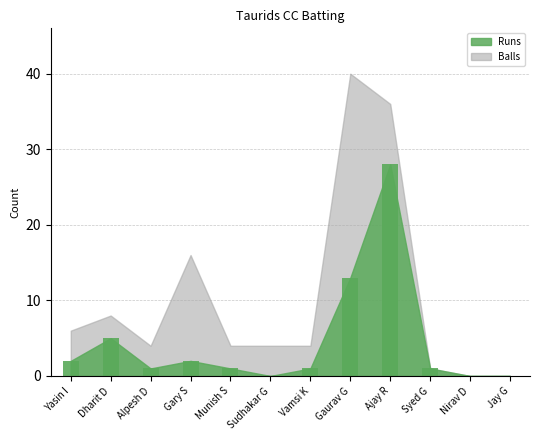

What is the change in value from Gary S to Gaurav G?

+11